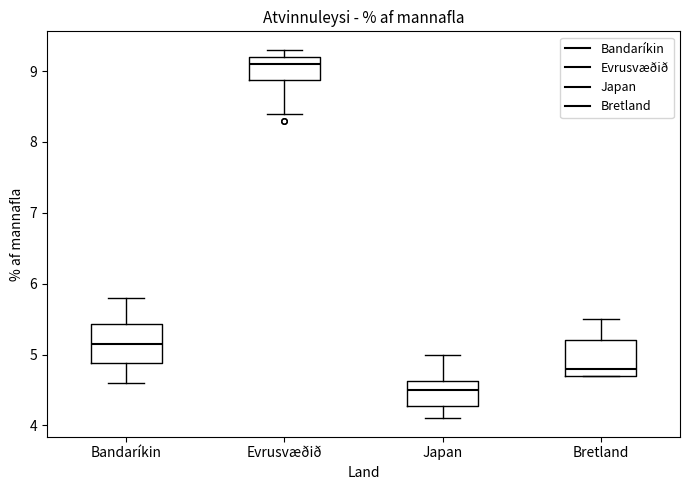

Where does the upper whisker of the box for Evrusvæðið end on the y-axis? The values are not printed on the chart, so give them approximately, as read against the axis.

9.3